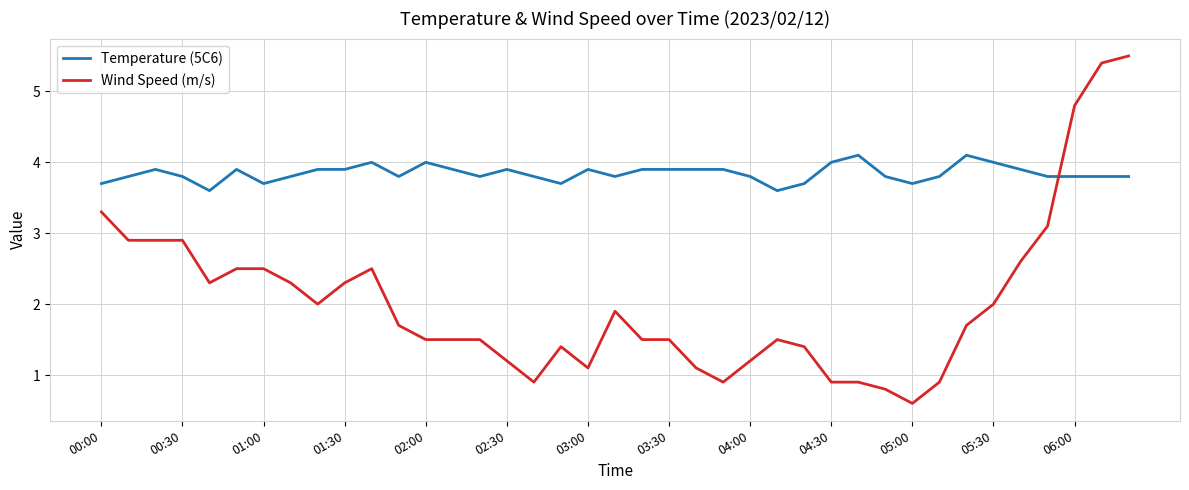

Reading left to right, what are all the values shown in this chart?

Temperature (5C6): 3.7	3.8	3.9	3.8	3.6	3.9	3.7	3.8	3.9	3.9	4.0	3.8	4.0	3.9	3.8	3.9	3.8	3.7	3.9	3.8	3.9	3.9	3.9	3.9	3.8	3.6	3.7	4.0	4.1	3.8	3.7	3.8	4.1	4.0	3.9	3.8	3.8	3.8	3.8
Wind Speed (m/s): 3.3	2.9	2.9	2.9	2.3	2.5	2.5	2.3	2.0	2.3	2.5	1.7	1.5	1.5	1.5	1.2	0.9	1.4	1.1	1.9	1.5	1.5	1.1	0.9	1.2	1.5	1.4	0.9	0.9	0.8	0.6	0.9	1.7	2.0	2.6	3.1	4.8	5.4	5.5